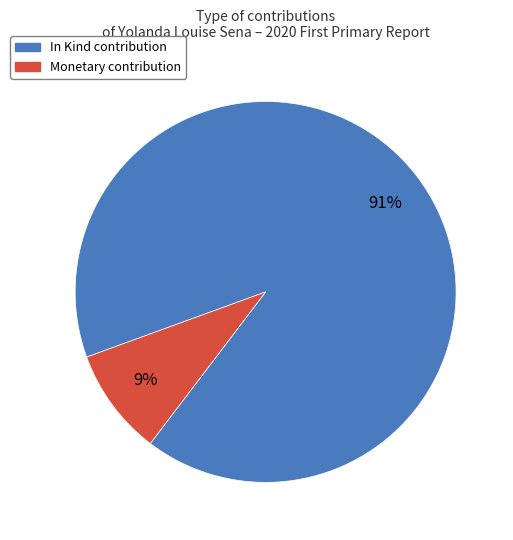

To the nearest percent, what is the difference between the largest and smallest slice percentages?

82%